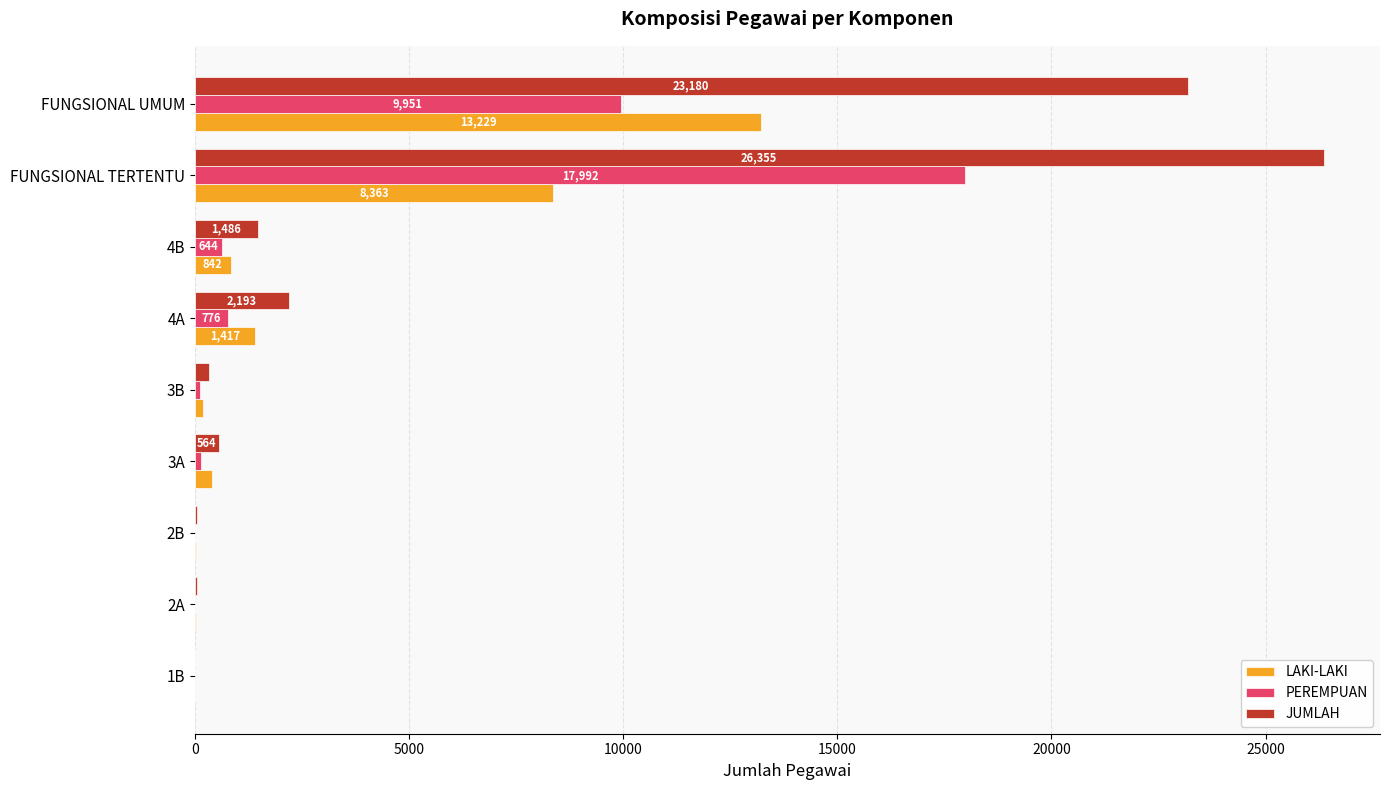

What is the sum of all JUMLAH values?

54195